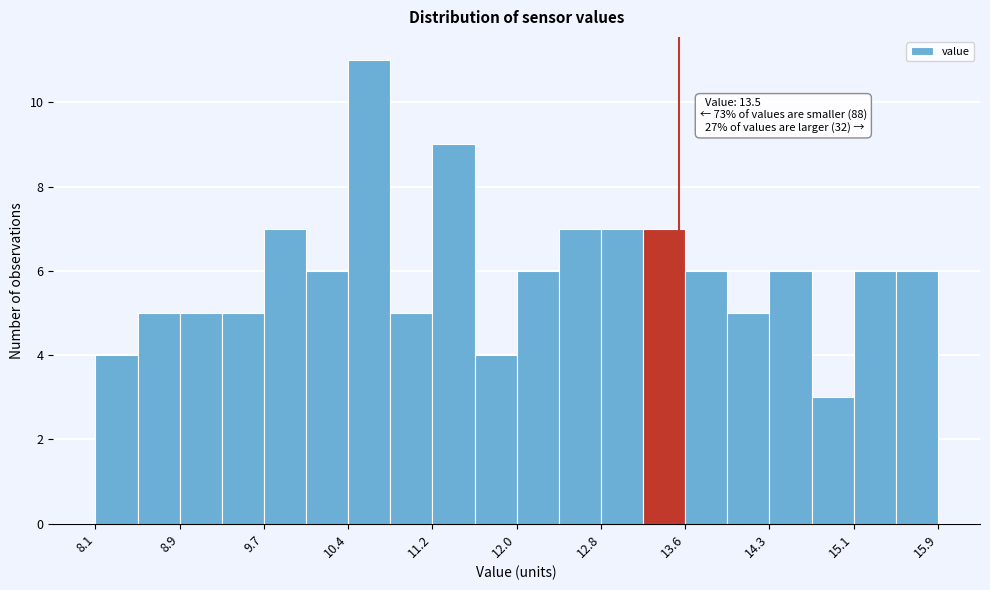

Read against the x-axis, roughly where is the centre of the tallest bar?

10.6